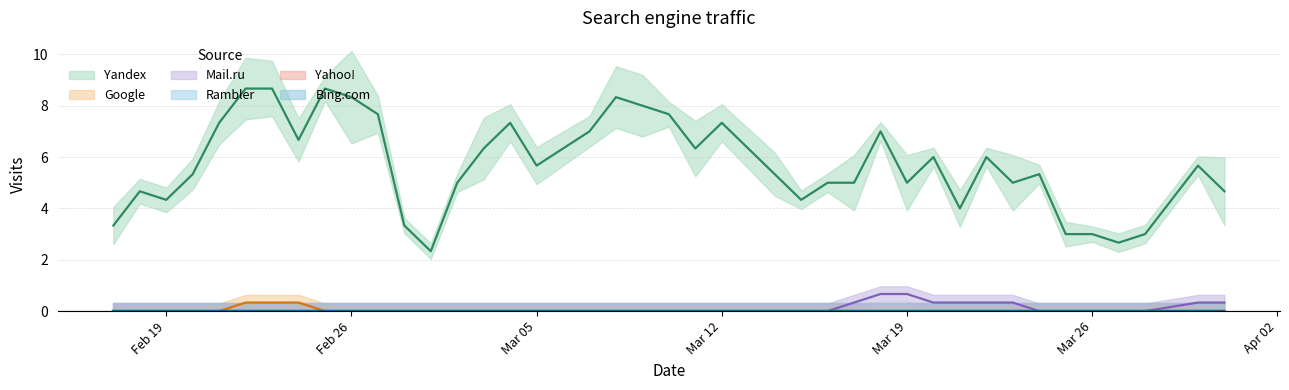

Is it true that Google equals 1 at 29?

False